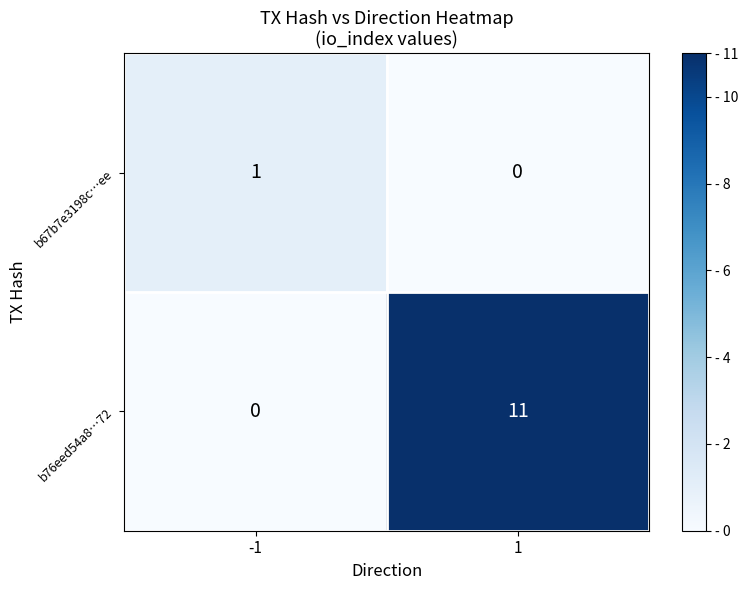

True or false: b76eed54a8…72 has a value of 0 at -1.

True